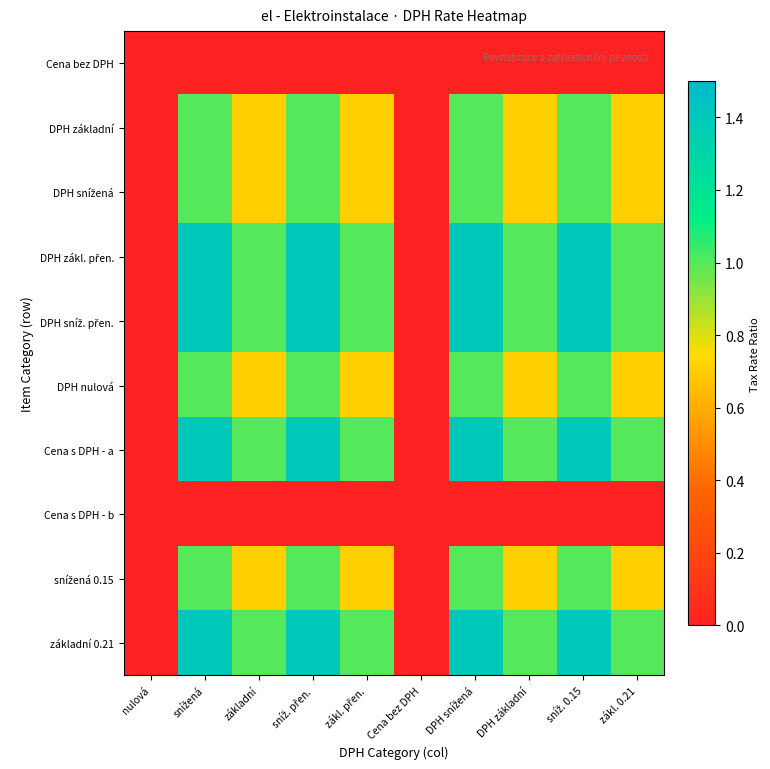

Rank the series at DPH základní from highest to lowest value.

DPH zákl. přen., DPH sníž. přen., Cena s DPH - a, základní 0.21, DPH základní, DPH snížená, DPH nulová, snížená 0.15, Cena bez DPH, Cena s DPH - b